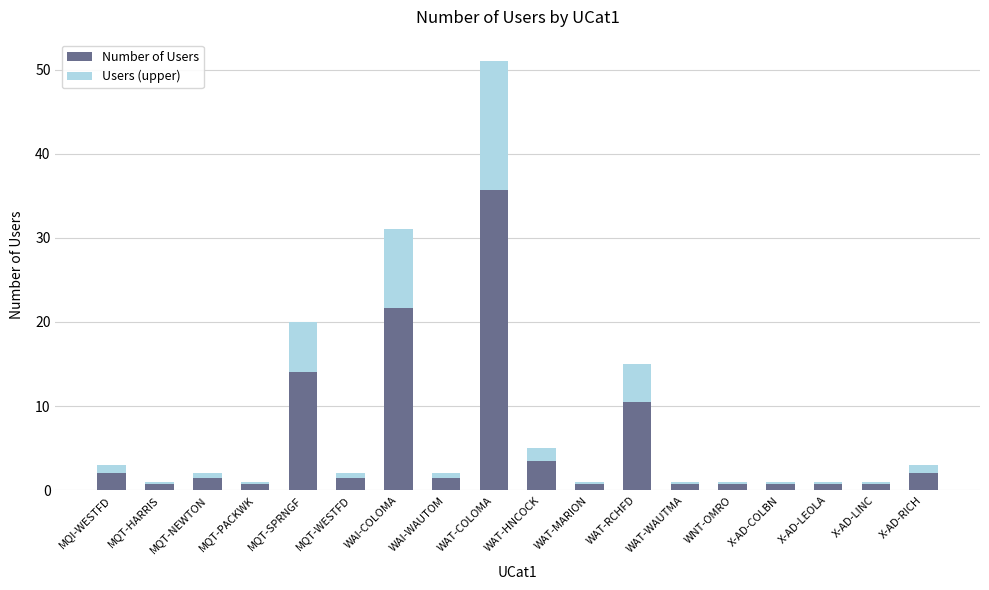

The value of Number of Users at WAI-WAUTOM is 1.4. True or false?

True